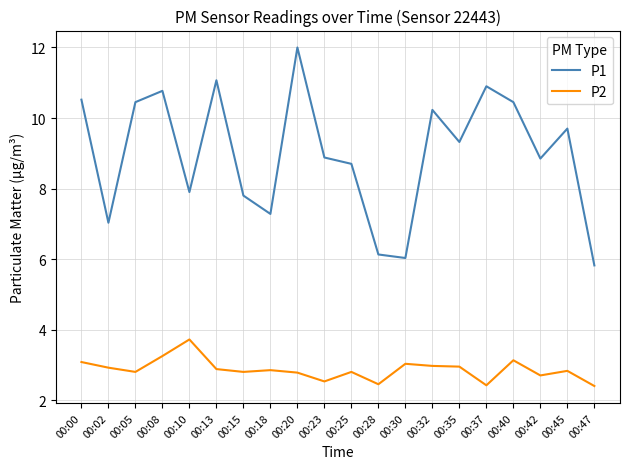

At 00:32, list the series in order from smallest to largest.

P2, P1